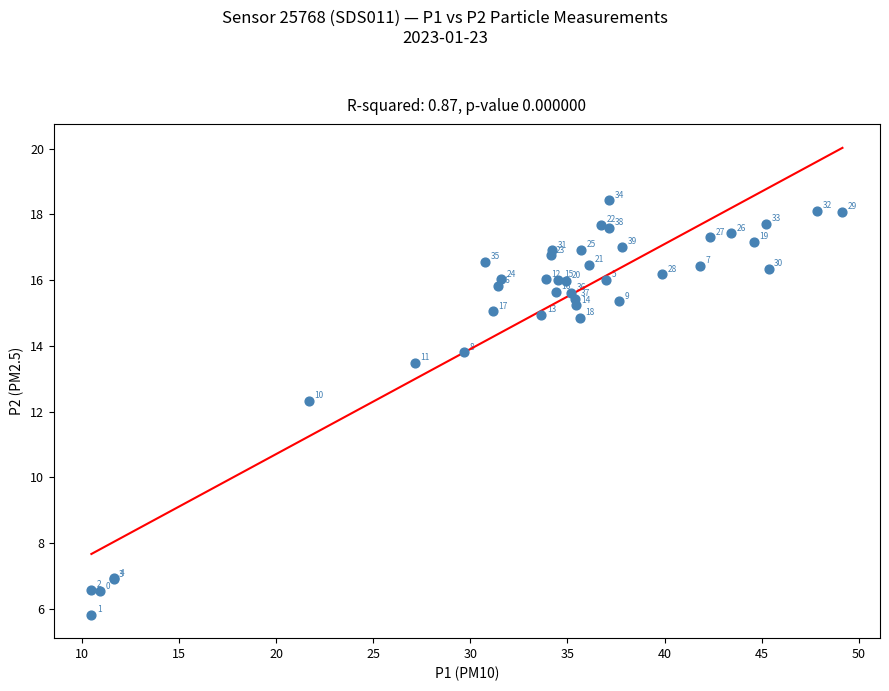

What Y value in the scatter plot is closest to 12?

12.3